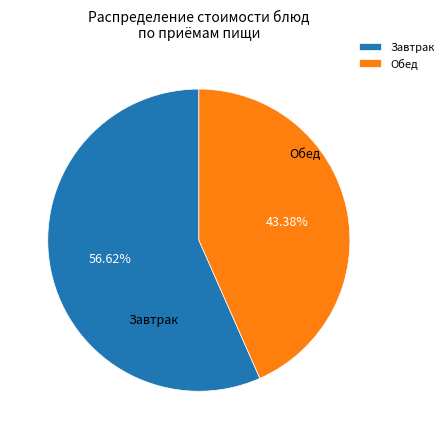

Rank the categories by value from highest to lowest.

Завтрак, Обед